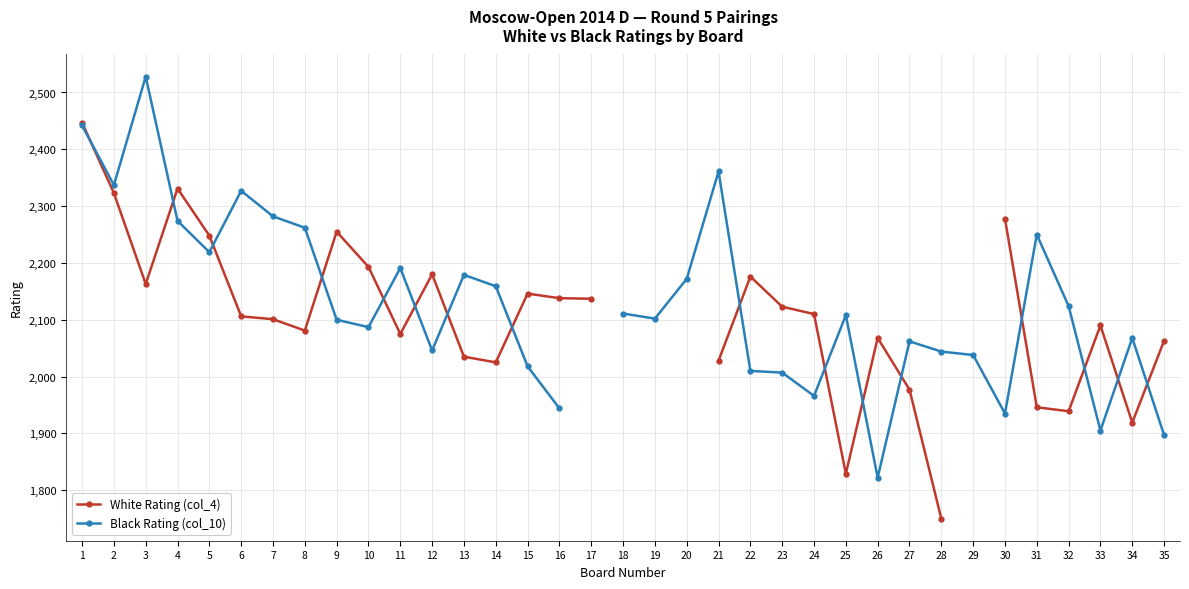

True or false: White Rating (col_4) has a value of 3510.7 at 15.

False